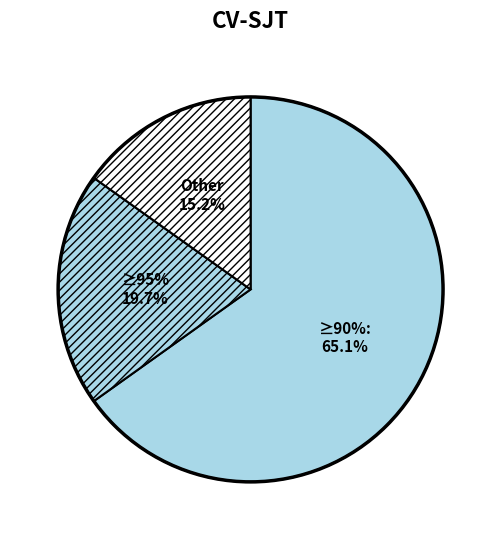

Is 1 302 31 000 the majority of the pie?

No